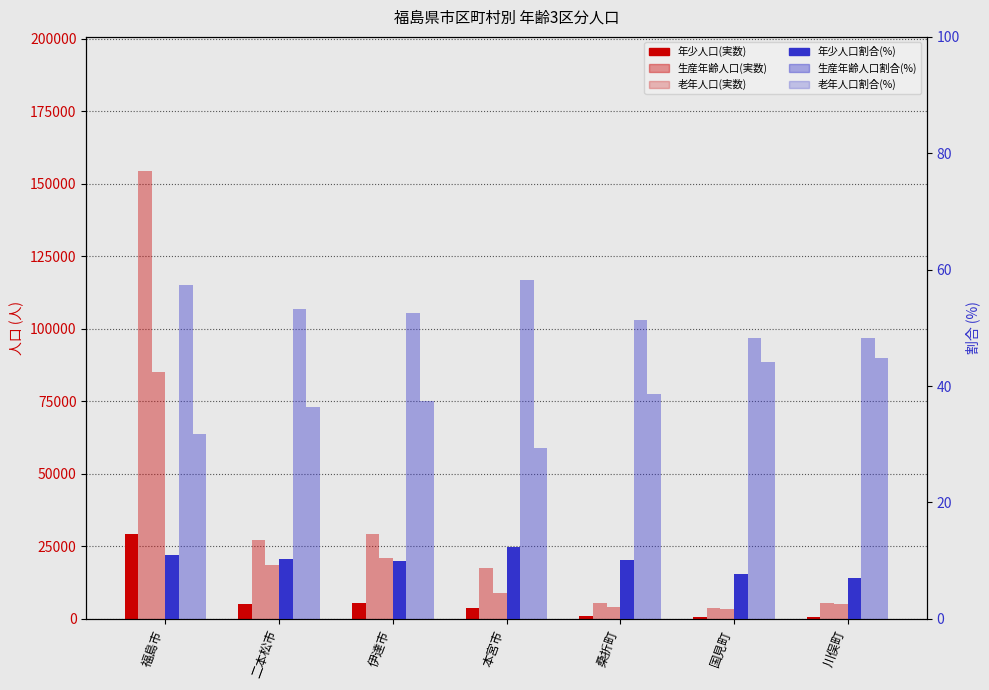

What value does the 年少人口(0-14歳) series have at 福島市?

29329.0